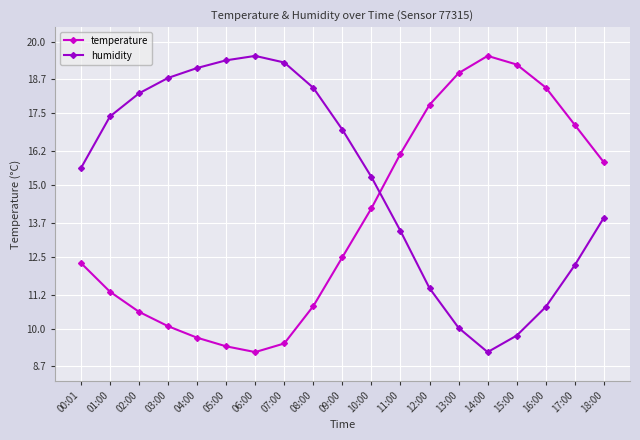

What is the spread (max minus min) of values at 11:00?

2.7